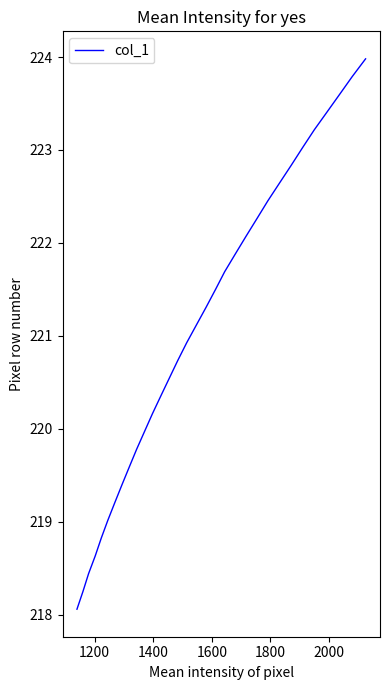

Reading left to right, what are all the values shown in this chart?

218.1	218.3	218.4	218.6	218.8	219.0	219.2	219.4	219.6	219.8	220.0	220.2	220.4	220.5	220.7	220.9	221.1	221.3	221.5	221.7	221.9	222.1	222.3	222.5	222.6	222.8	223.0	223.2	223.4	223.6	223.8	224.0